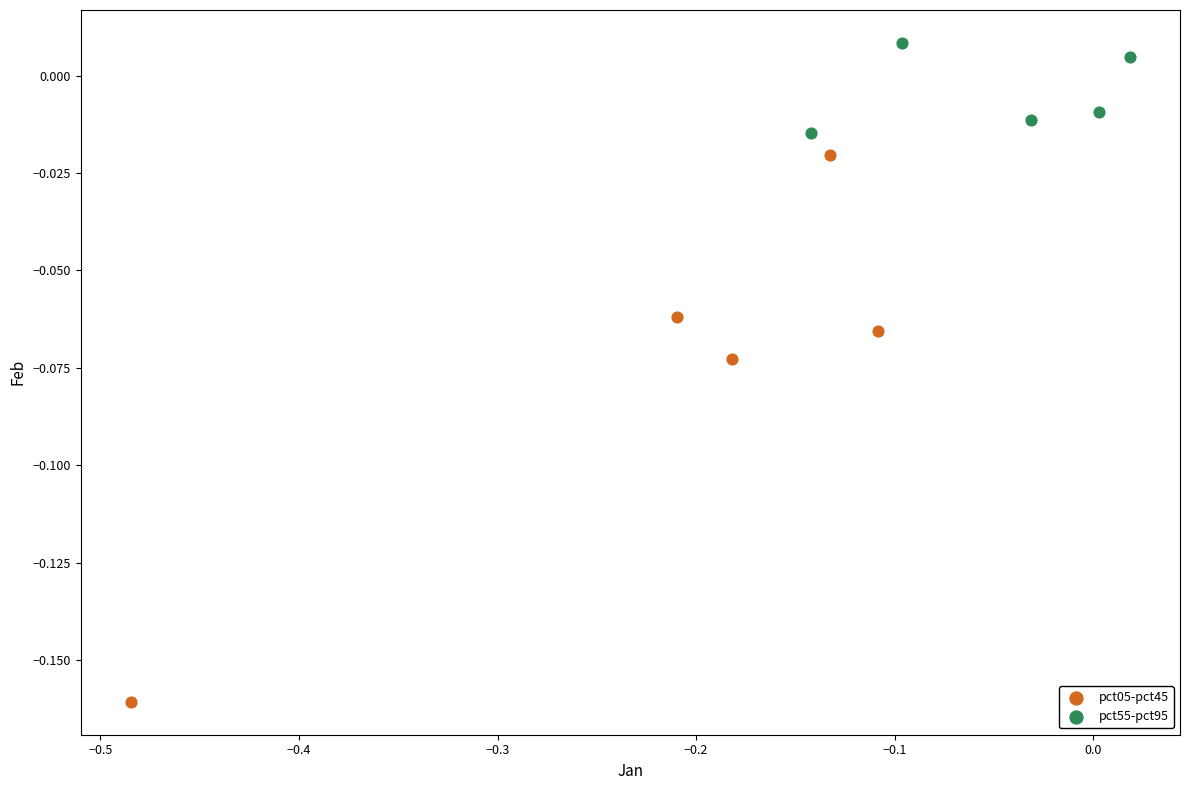

Which series contains the highest Y value?

pct55-pct95